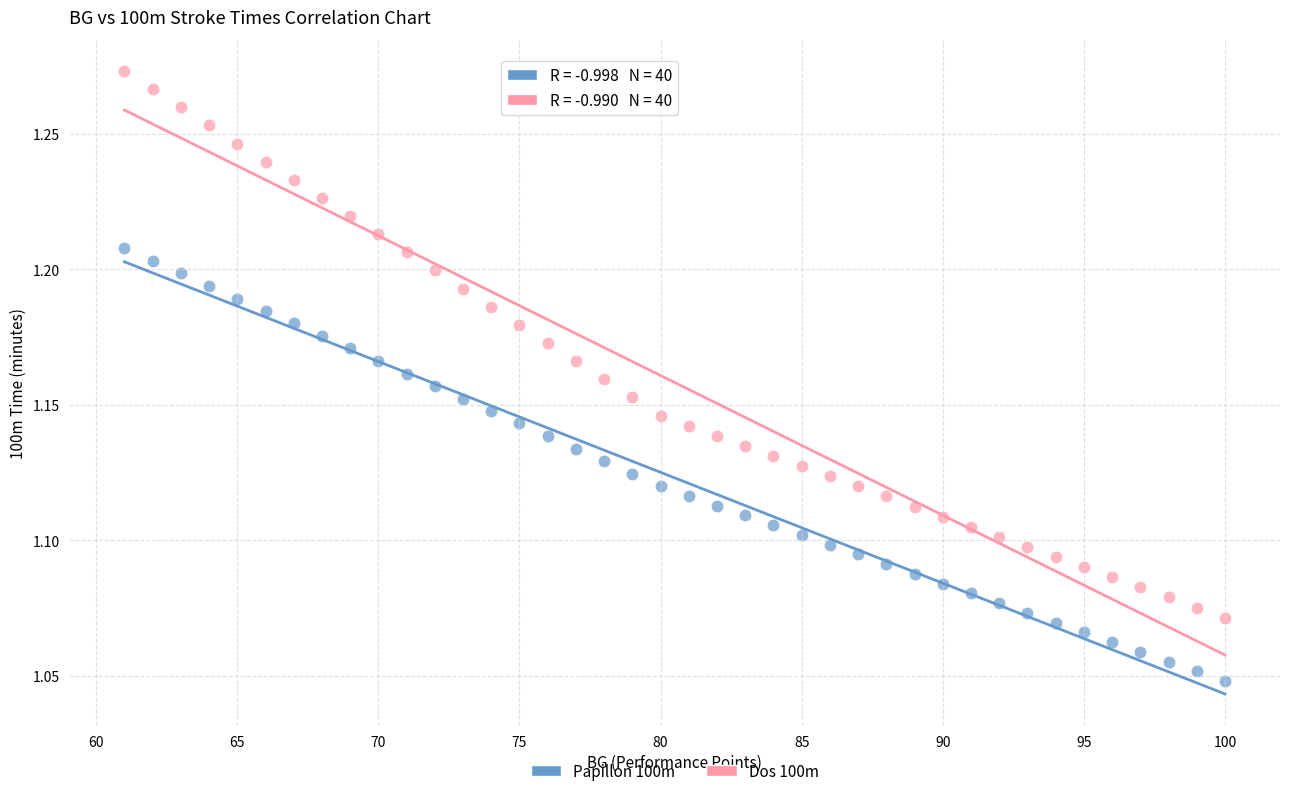

Which series has the largest Y range (max minus min)?

Dos 100m